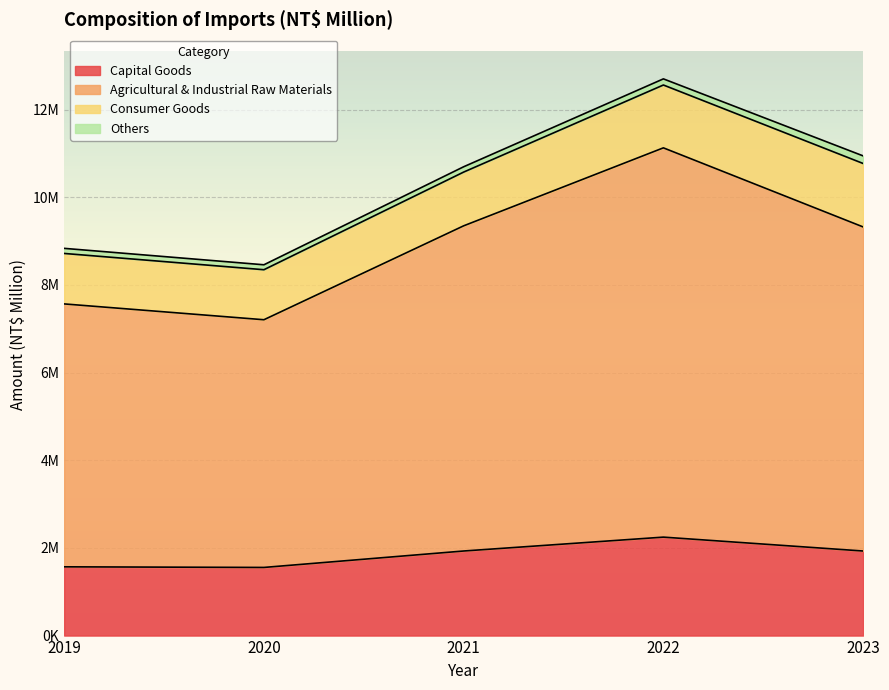

Between 2023 and 2020, which is larger?

2023